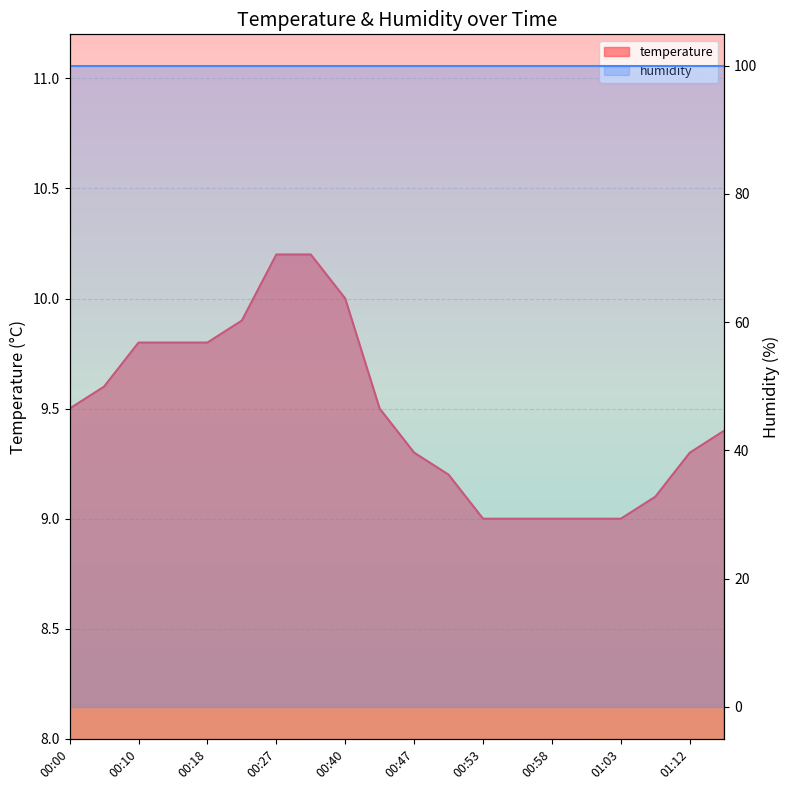

What is the label of the 17th point from the left?

01:03